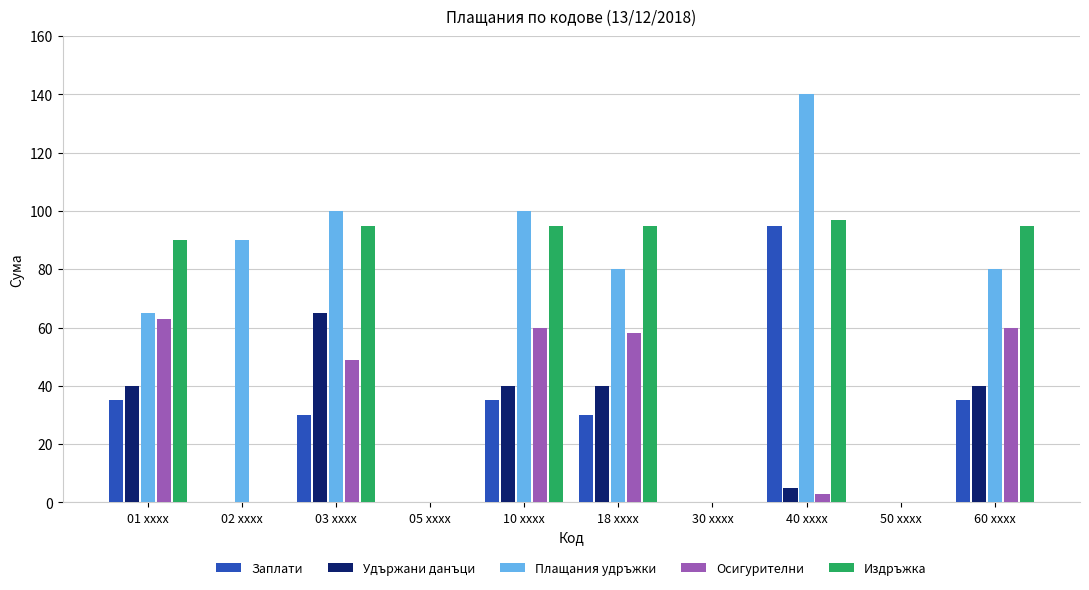

Is it true that Удържани данъци equals 43 at 50 xxxx?

False